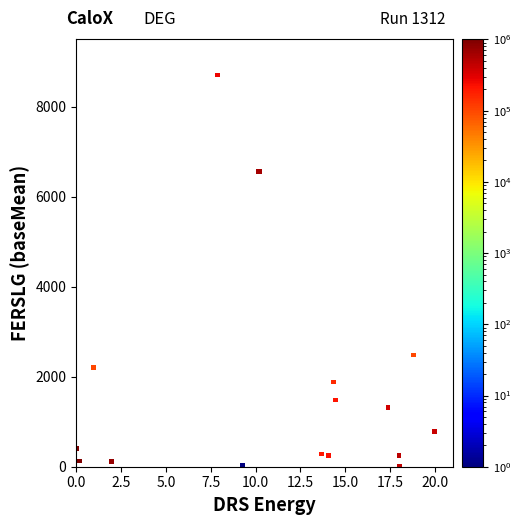

What Y value in the scatter plot is closest to 4362?

2482.6